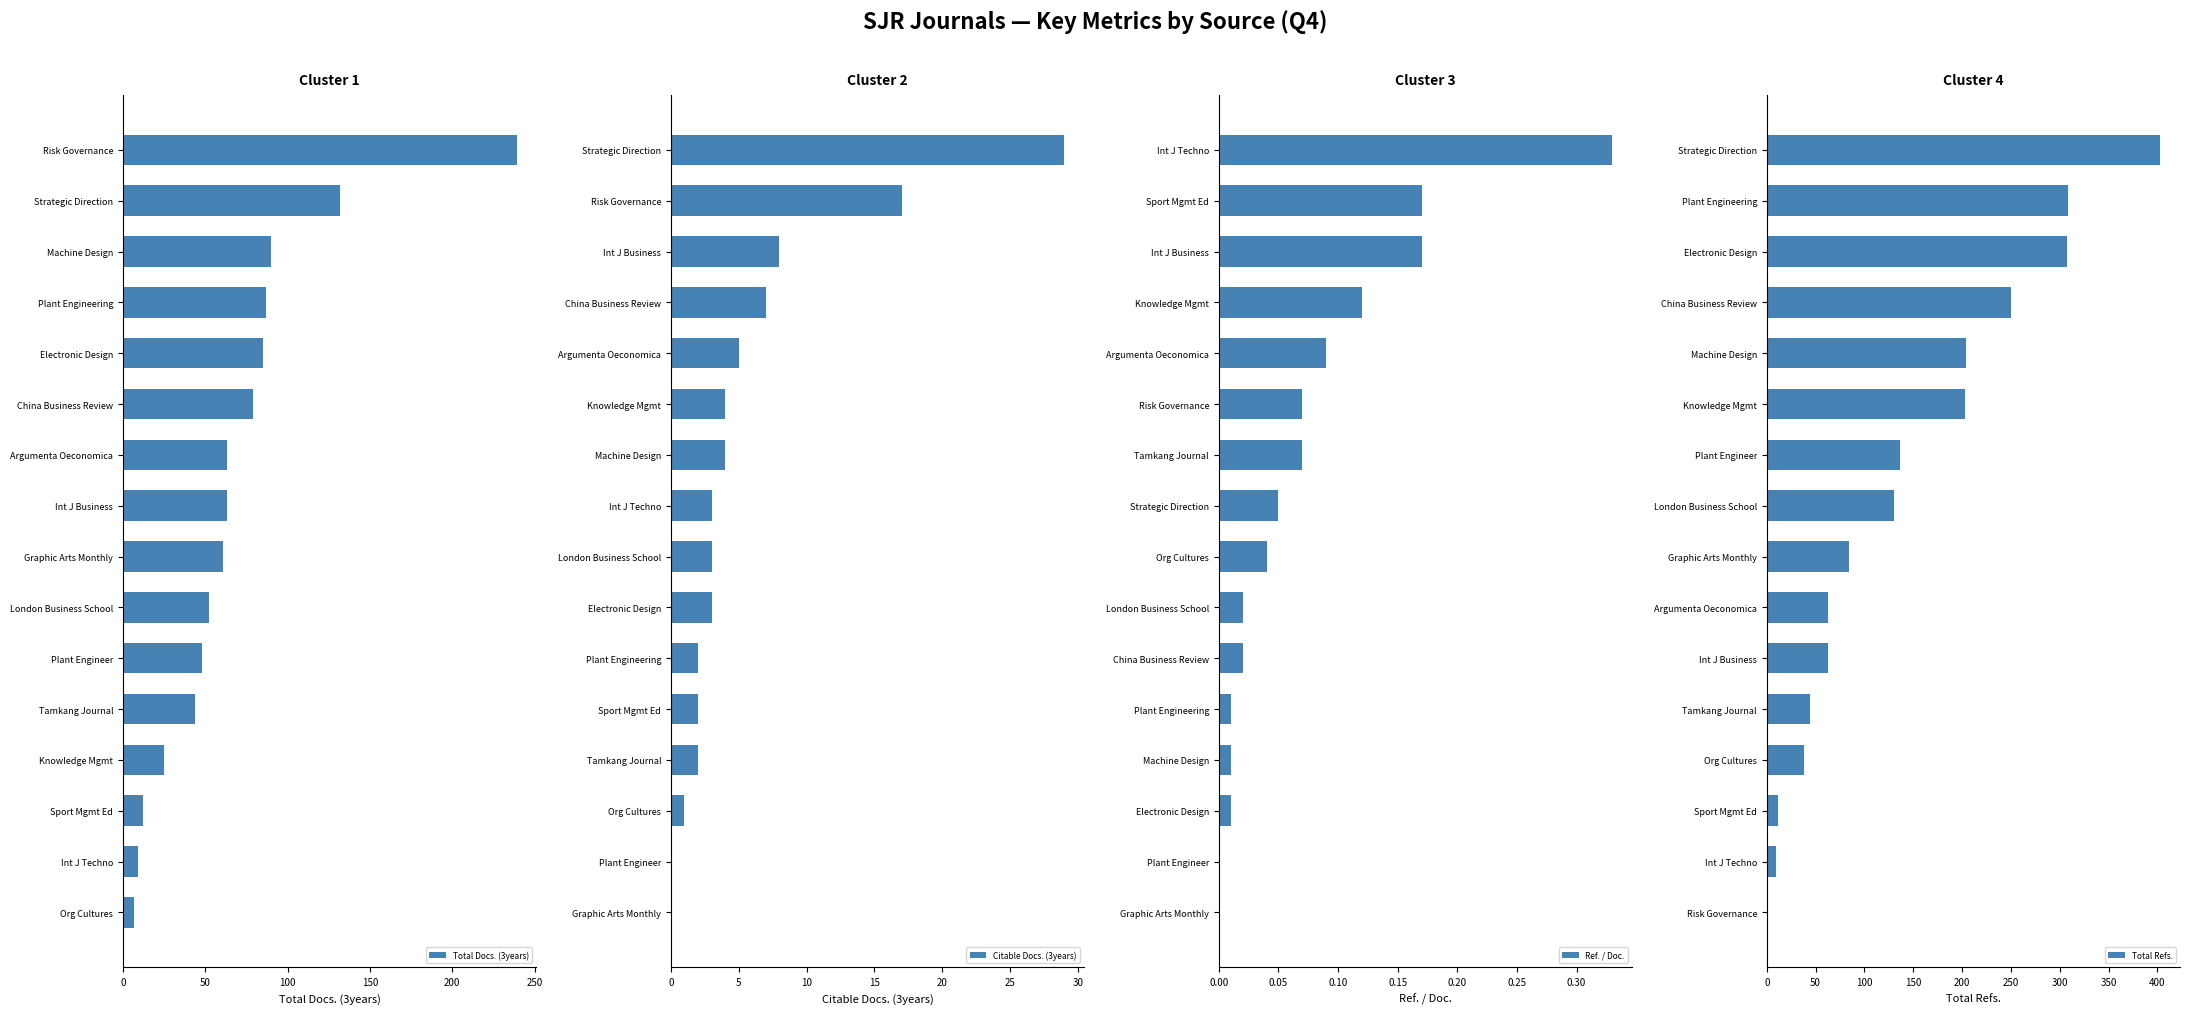

How many categories are shown in the chart?

16